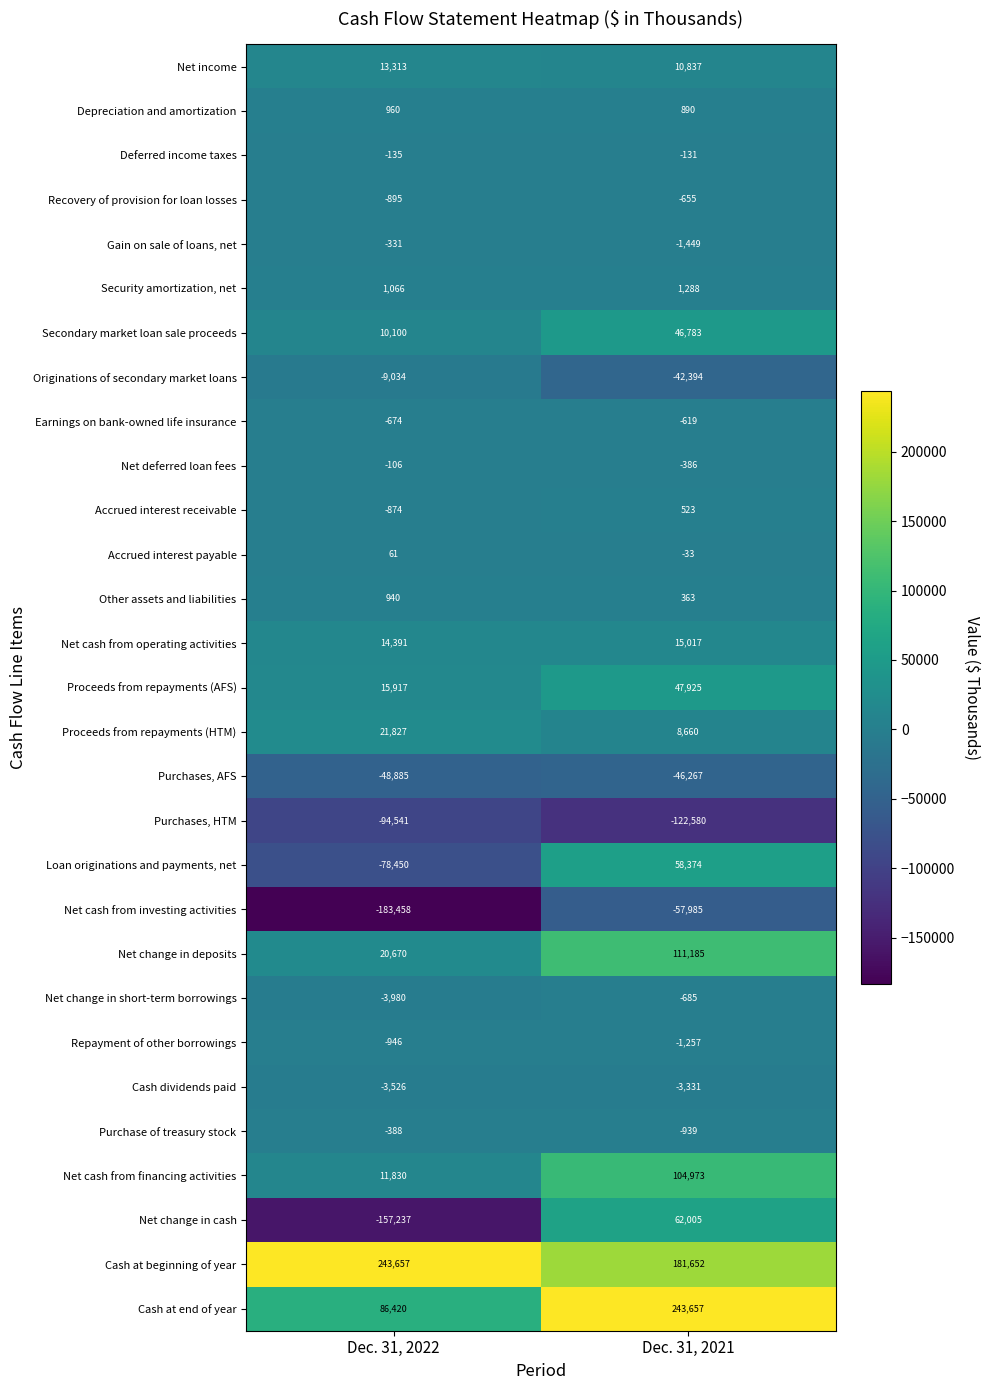

List the labels in order of Net cash from operating activities value, smallest first.

Dec. 31, 2022, Dec. 31, 2021